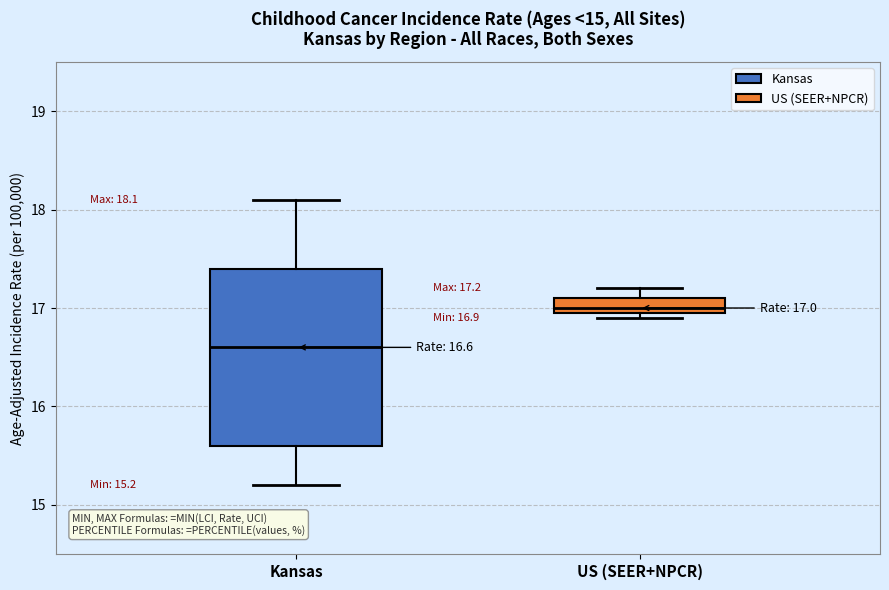

Comparing the boxes themselves (not the whiskers), which one is the tallest?

Kansas